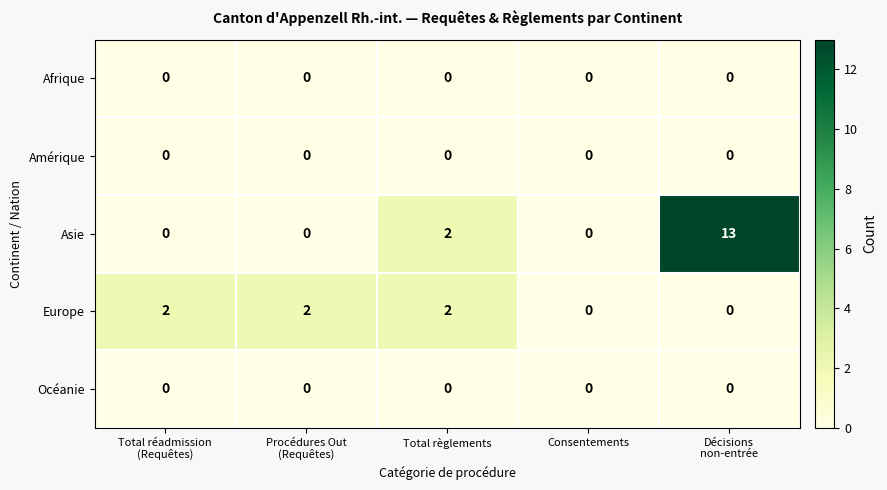

Which series has the largest total across all categories?

Asie